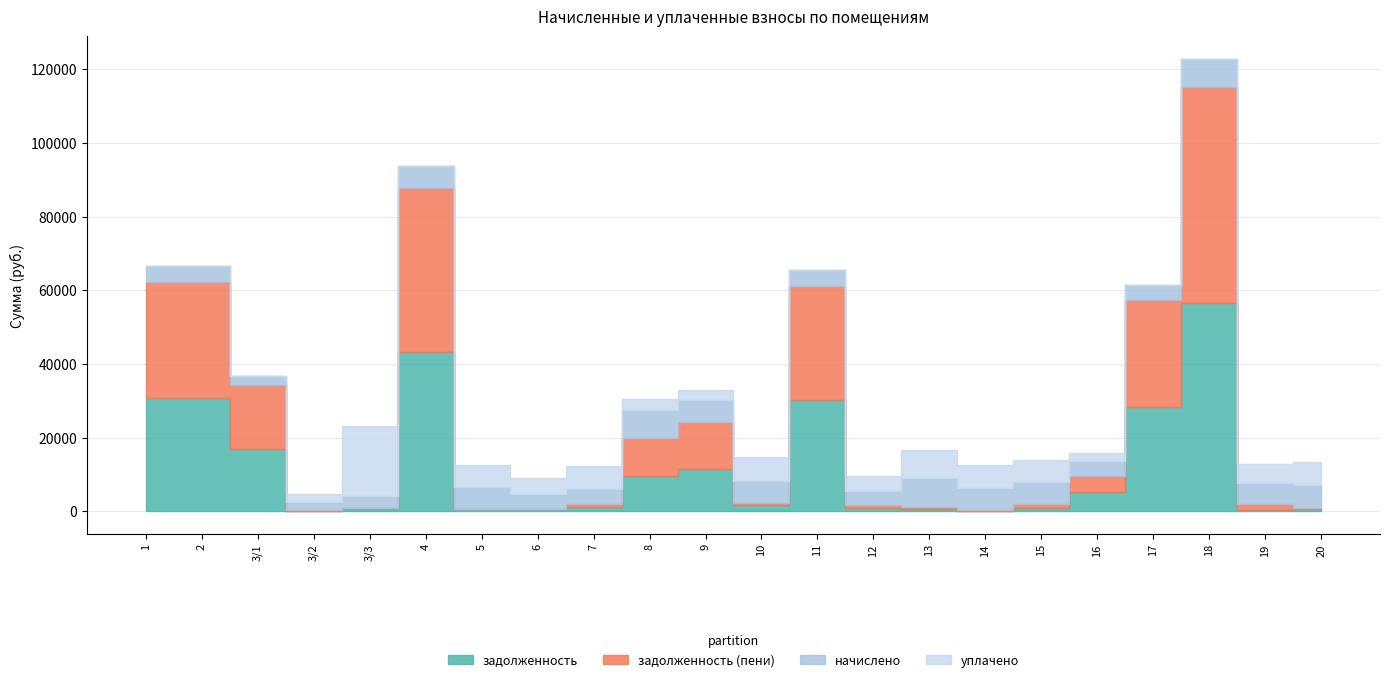

At which label is задолженность (пени) closest to 29262?

17